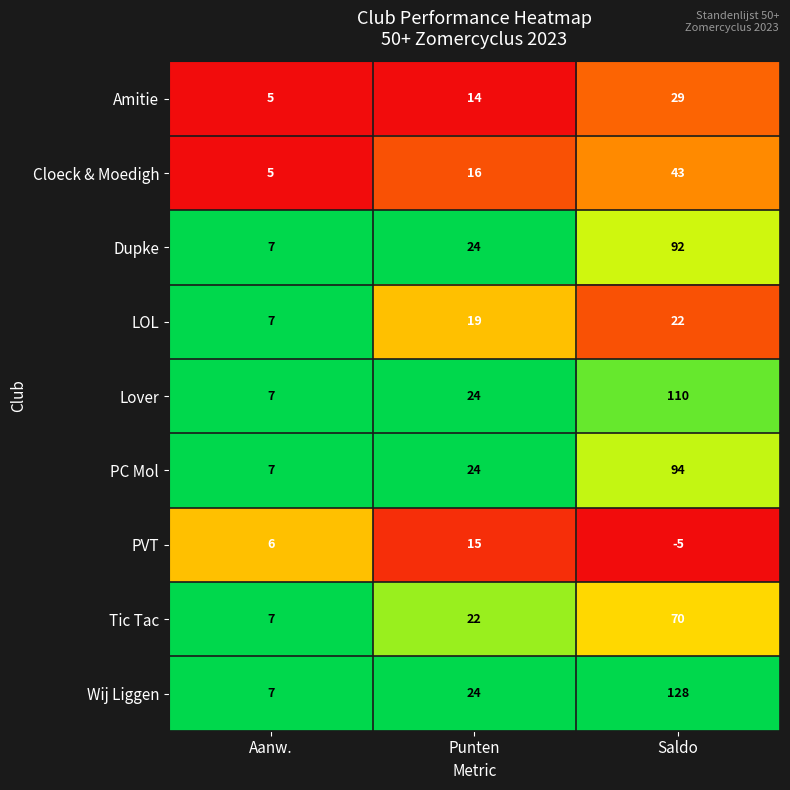

Is it true that Dupke equals 25 at Saldo?

False